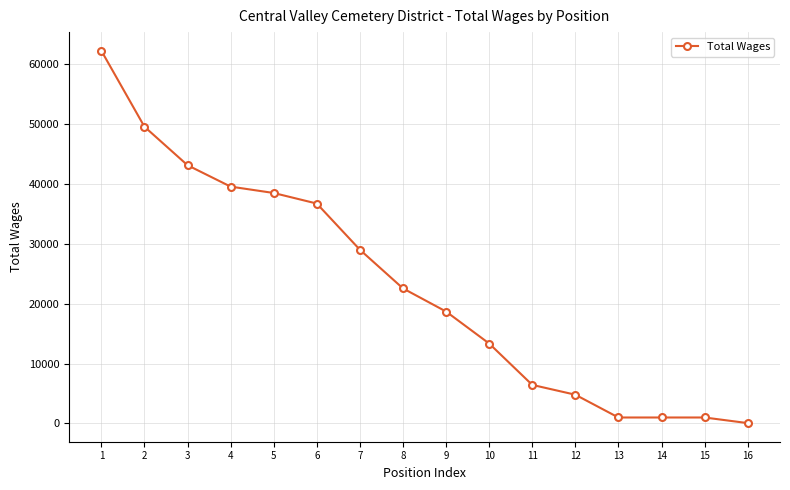

What is the greatest value displayed?

62188